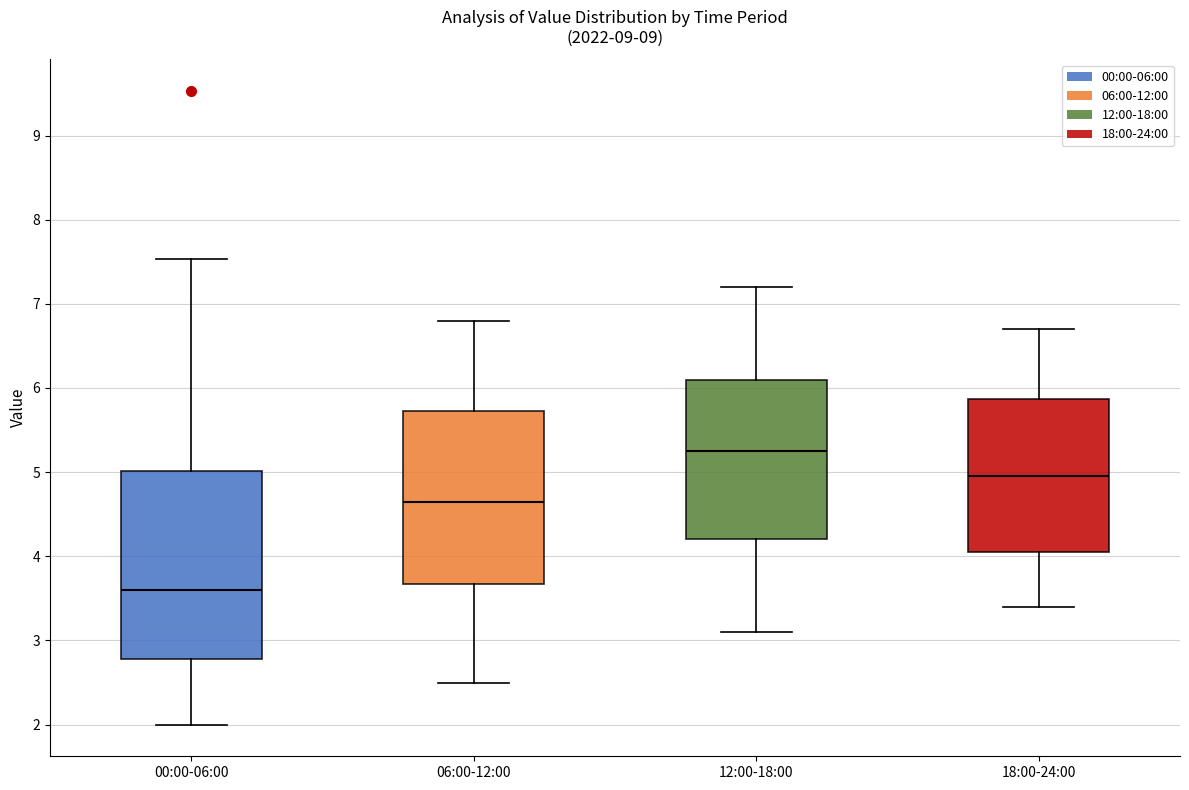

Where does the median line of the box for 12:00-18:00 sit on the y-axis? The values are not printed on the chart, so give them approximately, as read against the axis.

5.3